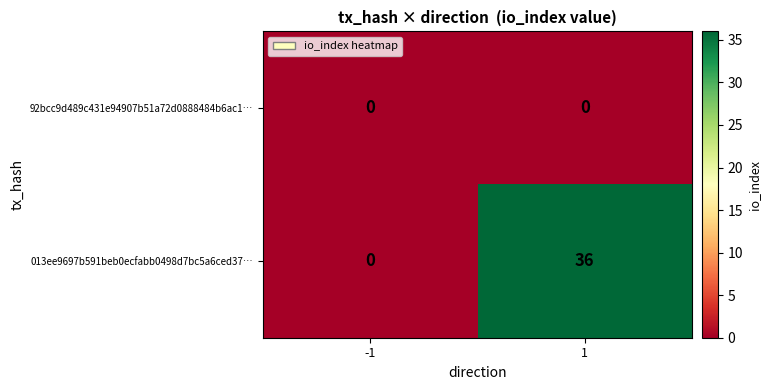

The 013ee9697b591beb0ecfabb0498d7bc5a6ced37… series shows -14 at -1. True or false?

False